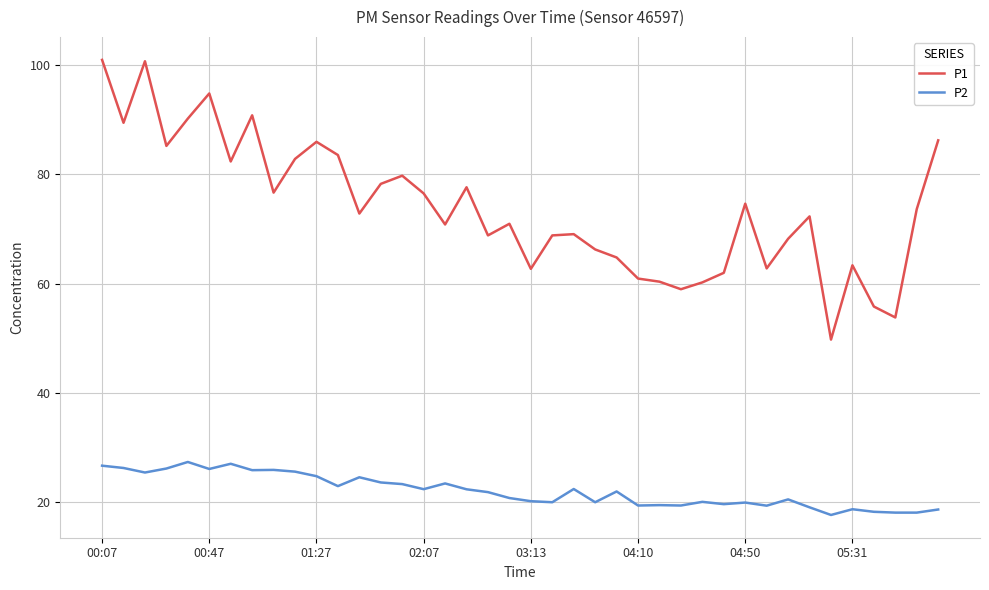

True or false: P2 and P1 intersect in this chart.

False